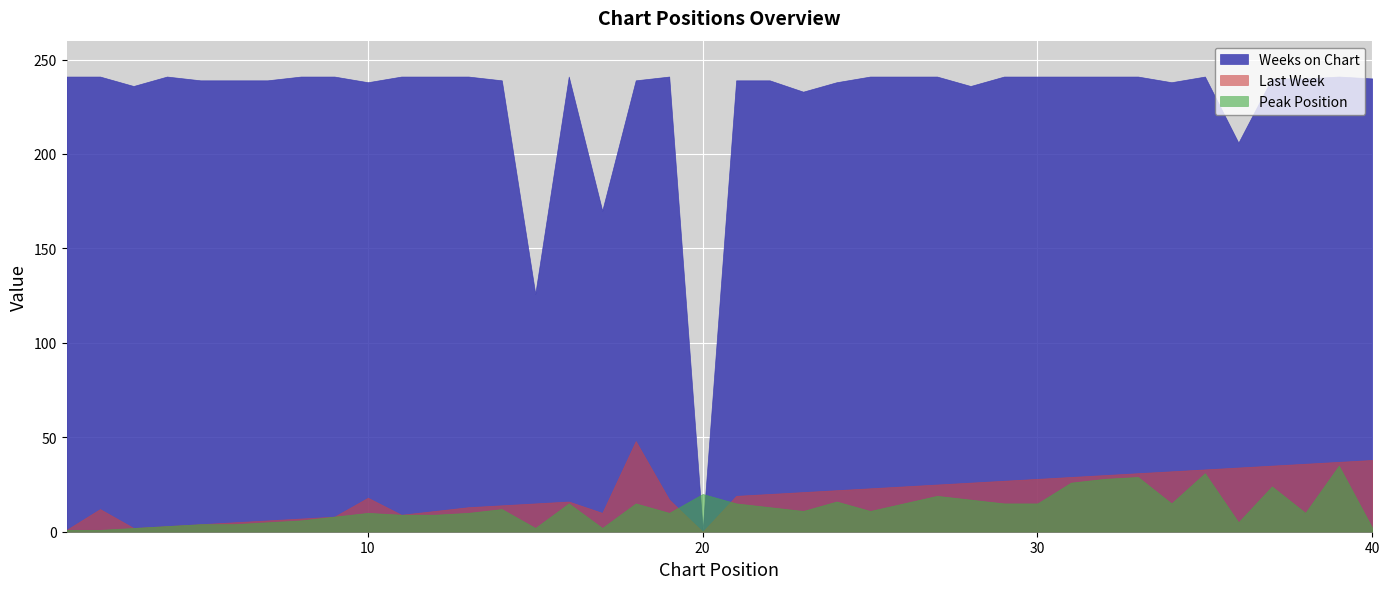

In Last Week, how many points are lower than both neighbors (excluding endpoints)?

4